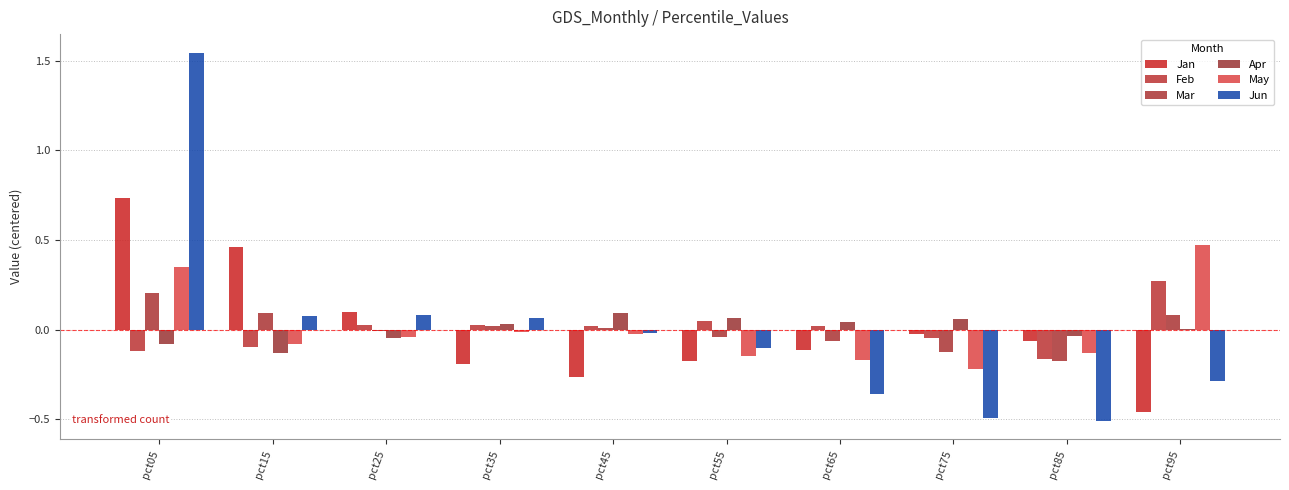

Reading left to right, extract all data points from this chart.

Jan: 0.7	0.5	0.1	-0.2	-0.3	-0.2	-0.1	-0.0	-0.1	-0.5
Feb: -0.1	-0.1	0.0	0.0	0.0	0.0	0.0	-0.0	-0.2	0.3
Mar: 0.2	0.1	-0.0	0.0	0.0	-0.0	-0.1	-0.1	-0.2	0.1
Apr: -0.1	-0.1	-0.0	0.0	0.1	0.1	0.0	0.1	-0.0	0.0
May: 0.3	-0.1	-0.0	-0.0	-0.0	-0.1	-0.2	-0.2	-0.1	0.5
Jun: 1.5	0.1	0.1	0.1	-0.0	-0.1	-0.4	-0.5	-0.5	-0.3